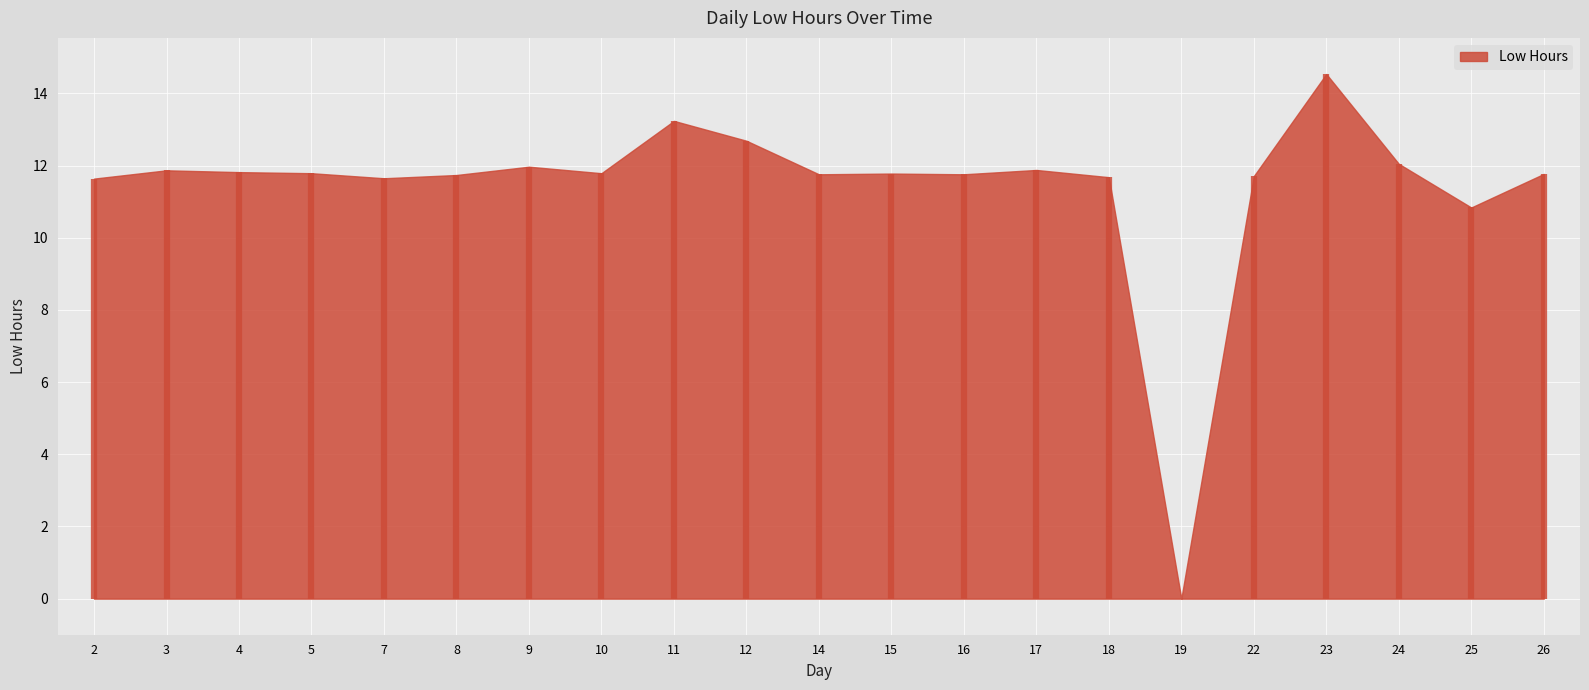

How many interior local valleys (lower than both neighbors) does the data have?

6